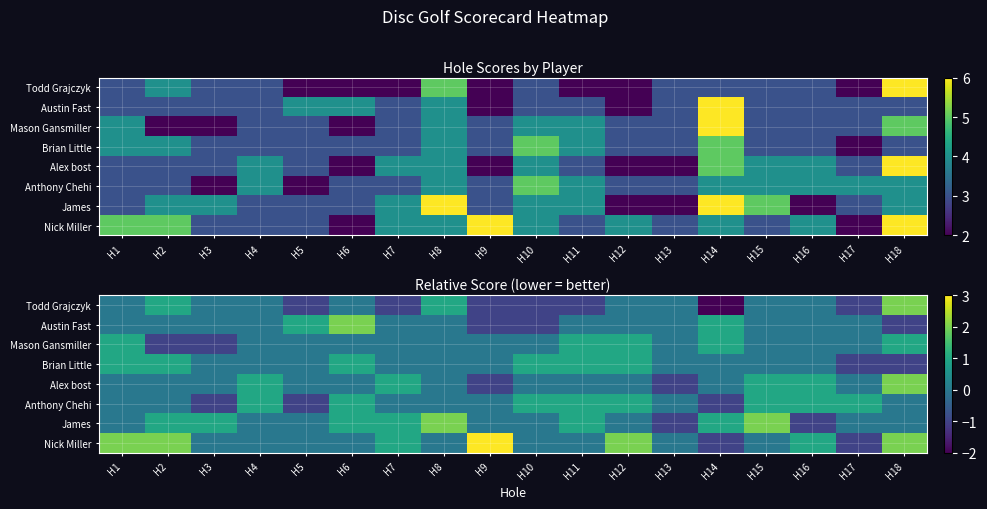

Which series has the largest range (max minus min)?

Todd Grajczyk